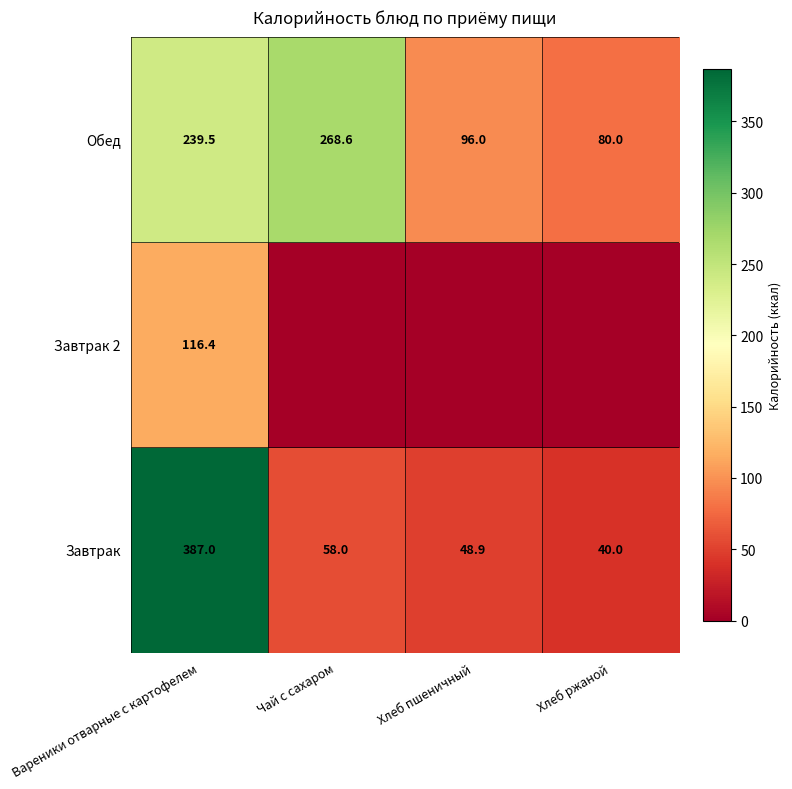

Where does the Завтрак series first go above 58?

Вареники отварные с картофелем